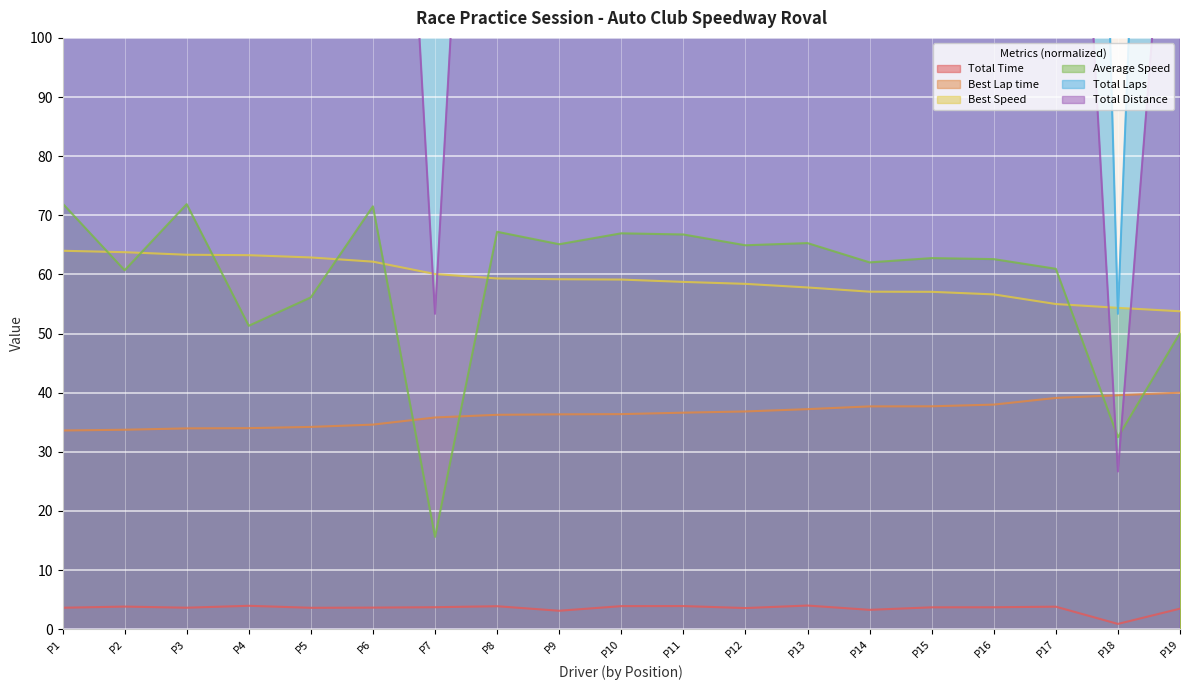

The value of Best Lap time at P11 is 36.6. True or false?

True